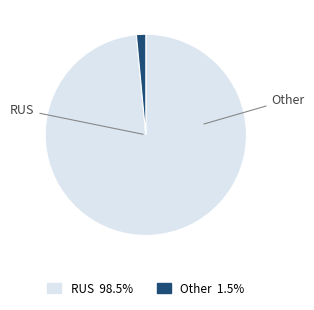

Is the sum of RUS and Other greater than half?

Yes